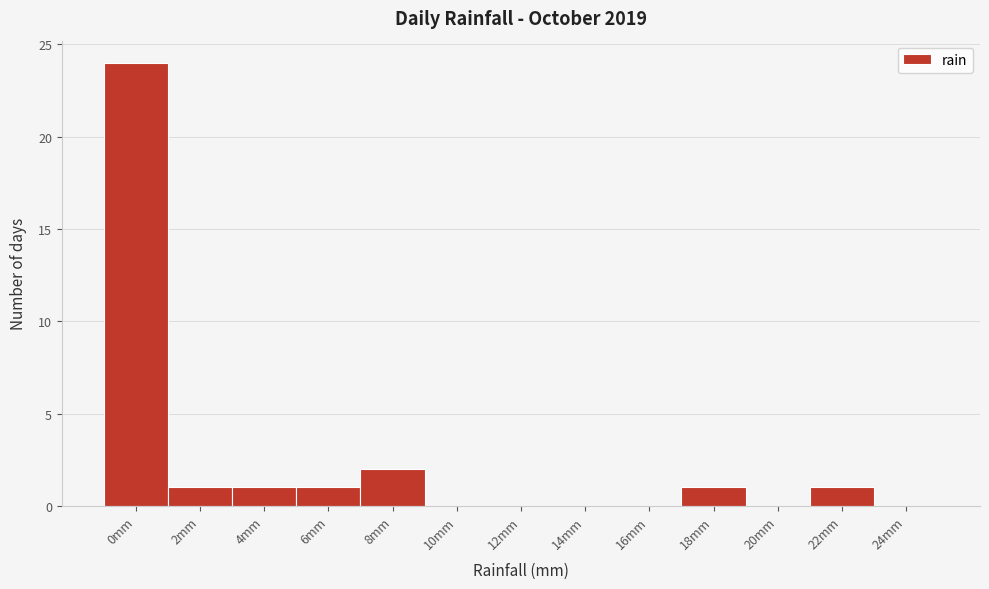

Reading left to right, transcribe all the data shown in this chart.

0mm=24	2mm=1	4mm=1	6mm=1	8mm=2	10mm=0	12mm=0	14mm=0	16mm=0	18mm=1	20mm=0	22mm=1	24mm=0